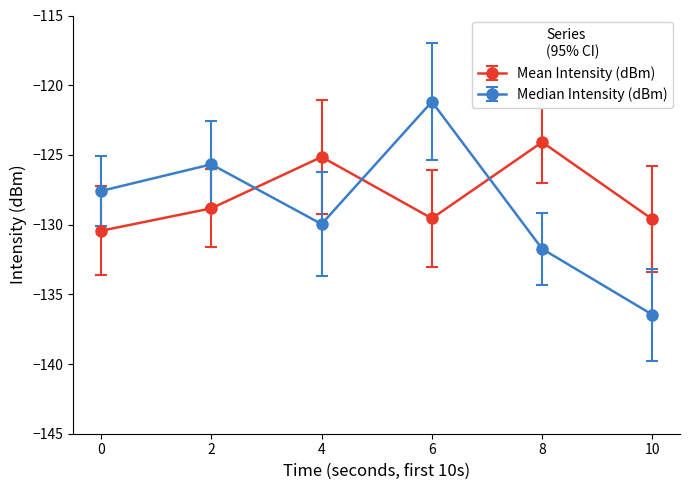

True or false: Median Intensity (dBm) has a value of -121.2 at 6.

True